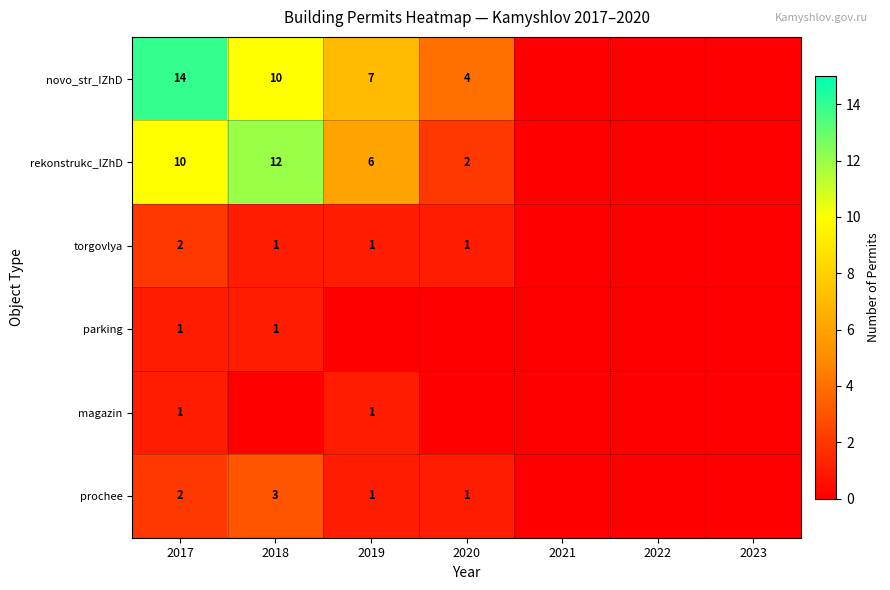

Is it true that torgovlya equals 1 at 2019?

True